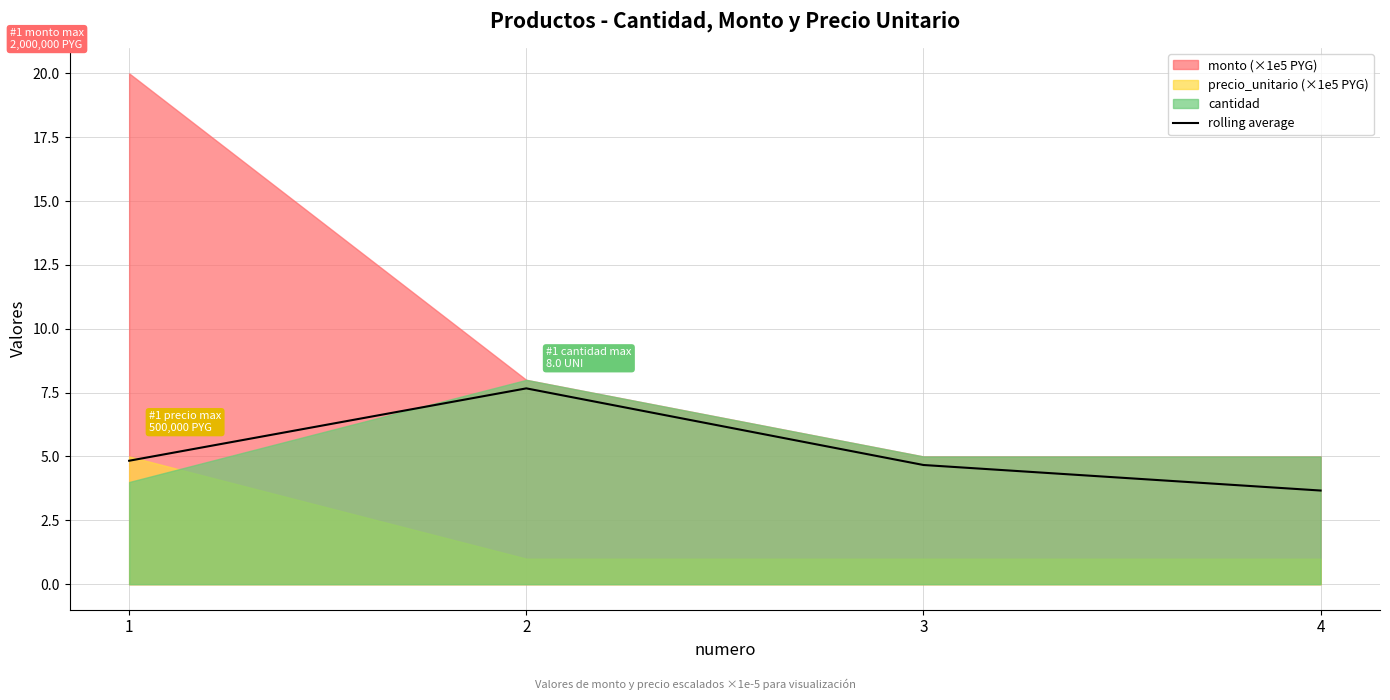

What is the difference between the values at 3 and 1?

0.2